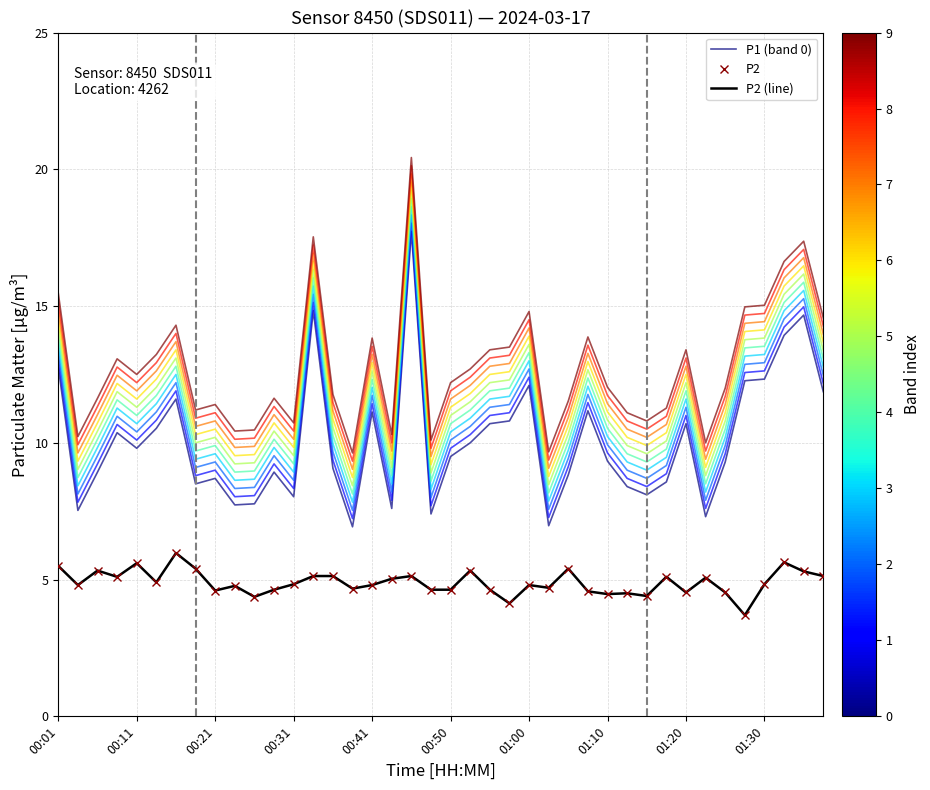

How many distinct data groups are displayed?

3